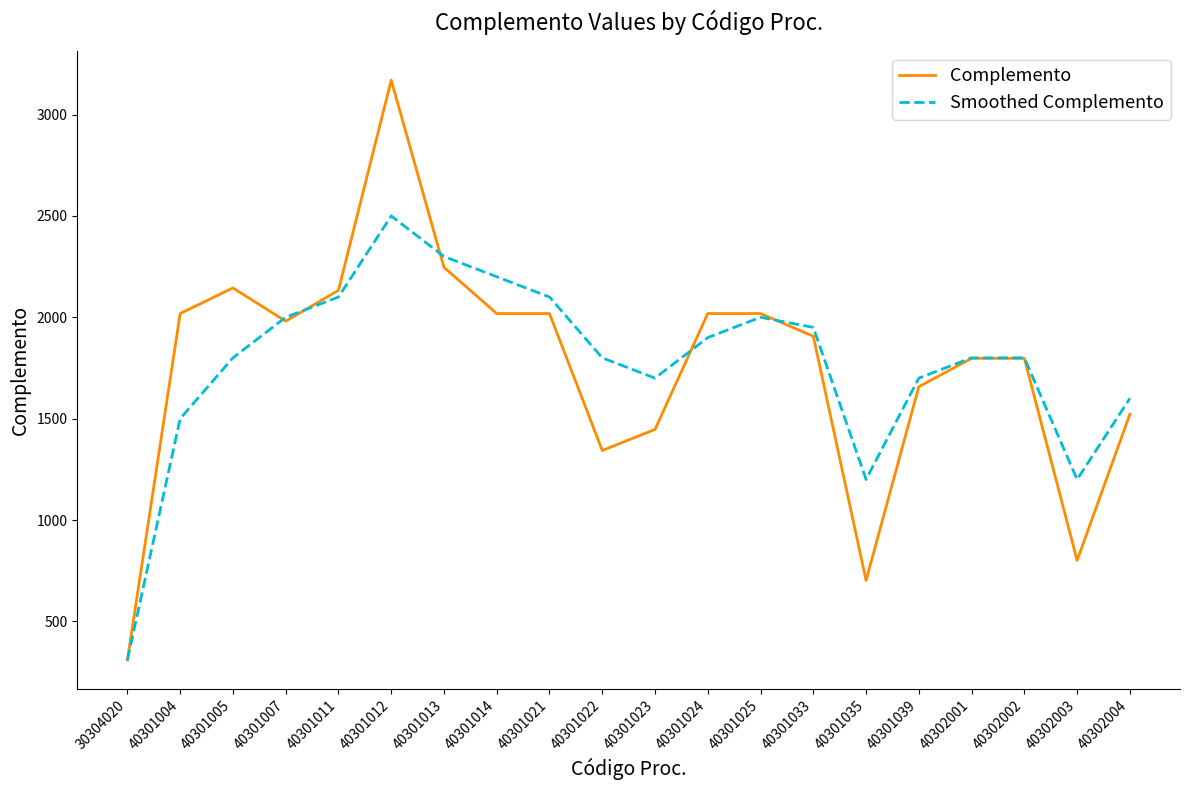

The Complemento series shows 1343.1 at 40301022. True or false?

True